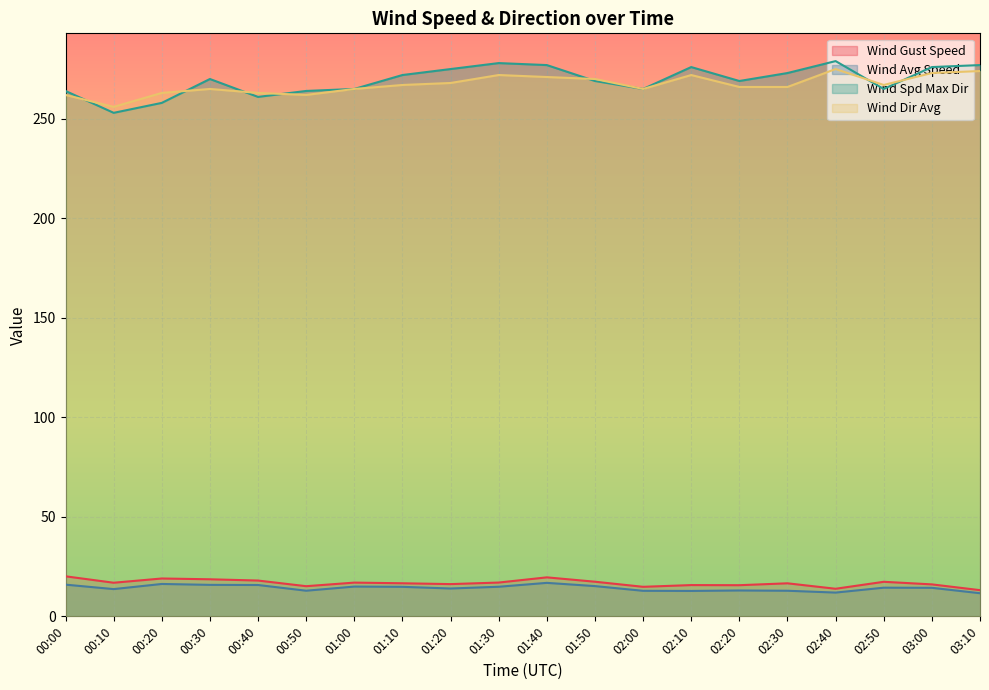

Between 02:40 and 00:20, which is larger?

00:20